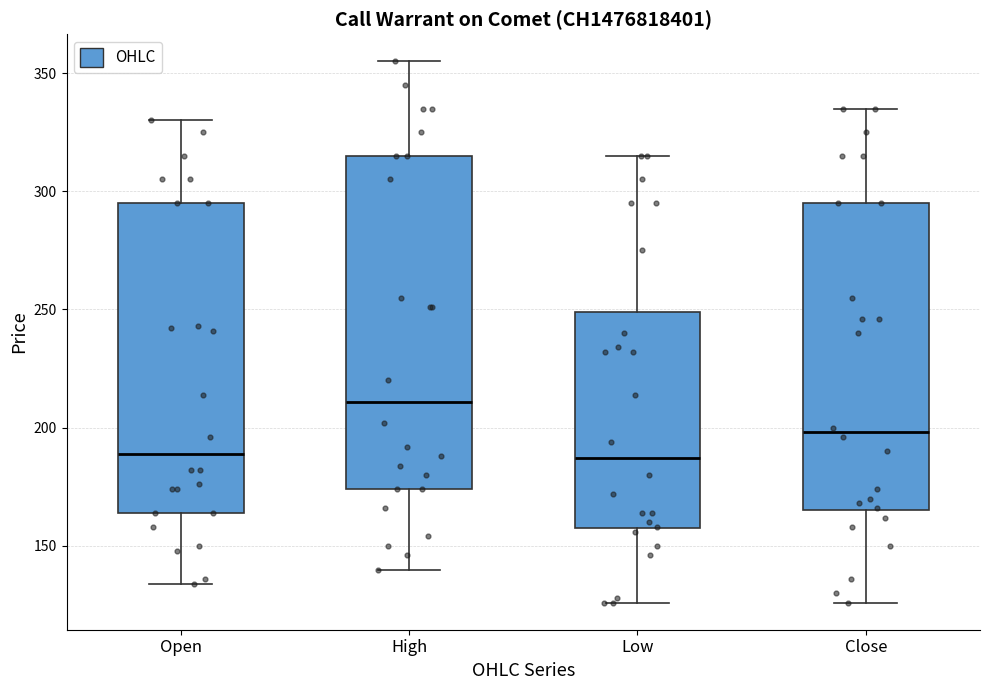

Which box's median line is the highest?

High